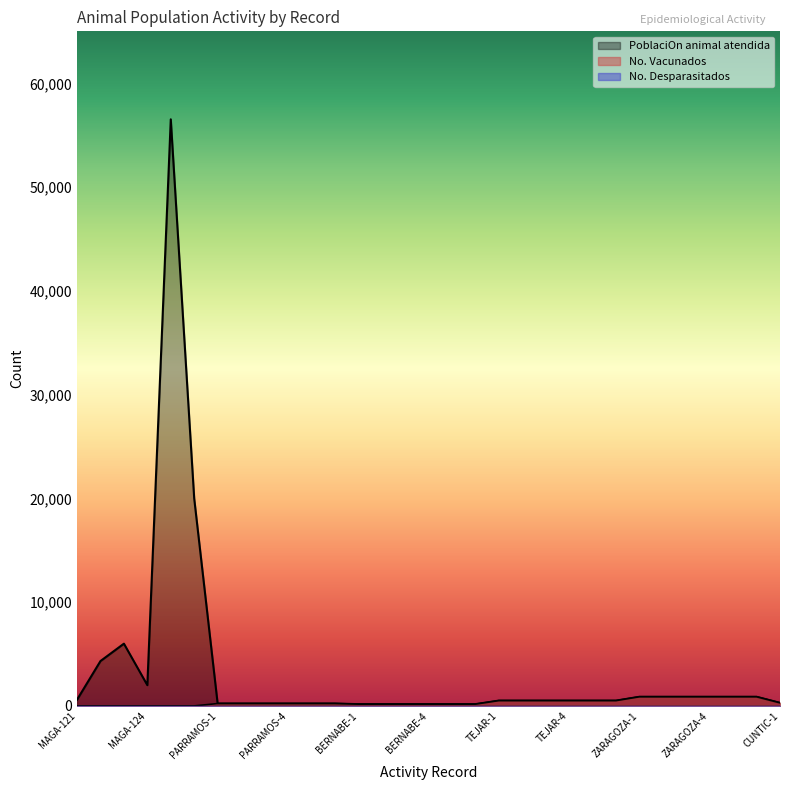

Reading right to left, transcribe all the data shown in this chart.

No. Vacunados: CUNTIC-1=295	ZARAGOZA-6=880	ZARAGOZA-5=880	ZARAGOZA-4=880	ZARAGOZA-3=880	ZARAGOZA-2=880	ZARAGOZA-1=880	TEJAR-6=510	TEJAR-5=510	TEJAR-4=510	TEJAR-3=510	TEJAR-2=510	TEJAR-1=510	BERNABE-6=170	BERNABE-5=170	BERNABE-4=170	BERNABE-3=170	BERNABE-2=170	BERNABE-1=170	PARRAMOS-6=229	PARRAMOS-5=229	PARRAMOS-4=229	PARRAMOS-3=229	PARRAMOS-2=229	PARRAMOS-1=229	MAGA-127=0	MAGA-126=0	MAGA-124=0	MAGA-123=0	MAGA-122=0	MAGA-121=0
PoblaciOn animal atendida: CUNTIC-1=295	ZARAGOZA-6=880	ZARAGOZA-5=880	ZARAGOZA-4=880	ZARAGOZA-3=880	ZARAGOZA-2=880	ZARAGOZA-1=880	TEJAR-6=510	TEJAR-5=510	TEJAR-4=510	TEJAR-3=510	TEJAR-2=510	TEJAR-1=510	BERNABE-6=170	BERNABE-5=170	BERNABE-4=170	BERNABE-3=170	BERNABE-2=170	BERNABE-1=170	PARRAMOS-6=229	PARRAMOS-5=229	PARRAMOS-4=229	PARRAMOS-3=229	PARRAMOS-2=229	PARRAMOS-1=229	MAGA-127=20000	MAGA-126=56550	MAGA-124=2000	MAGA-123=6000	MAGA-122=4325	MAGA-121=600